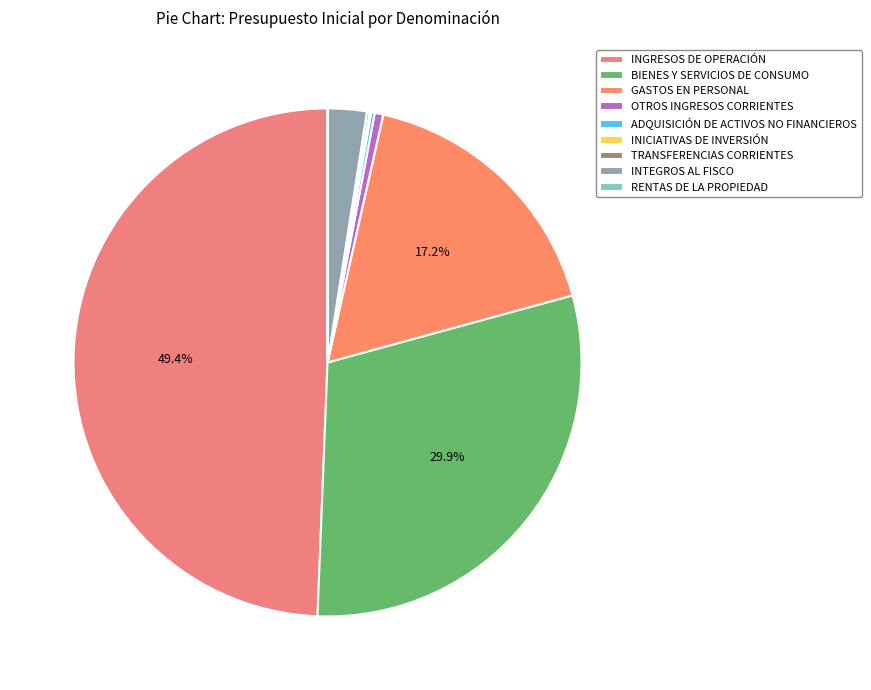

Is OTROS INGRESOS CORRIENTES the majority of the pie?

No